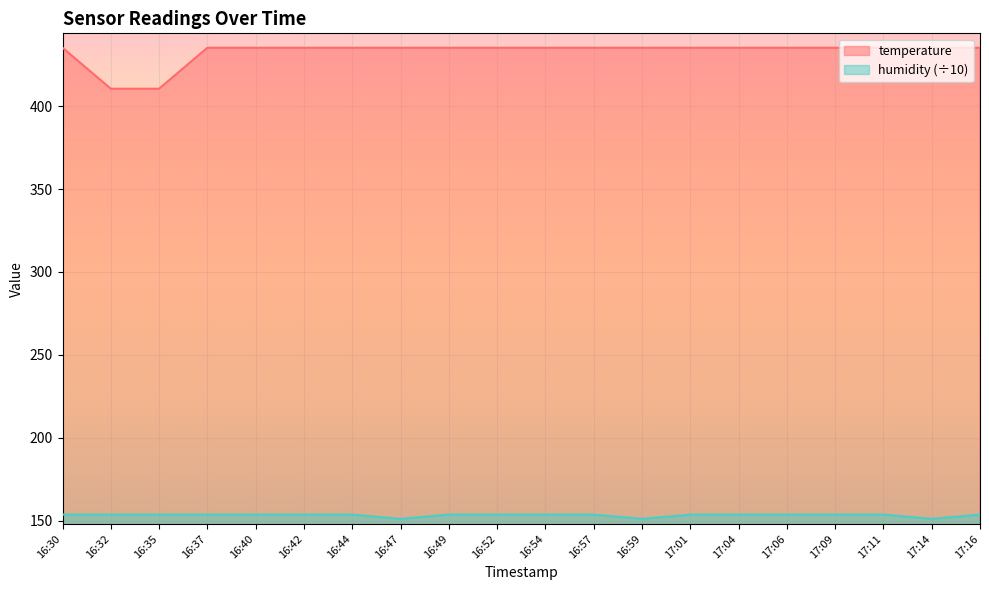

How many lines are shown in the chart?

2